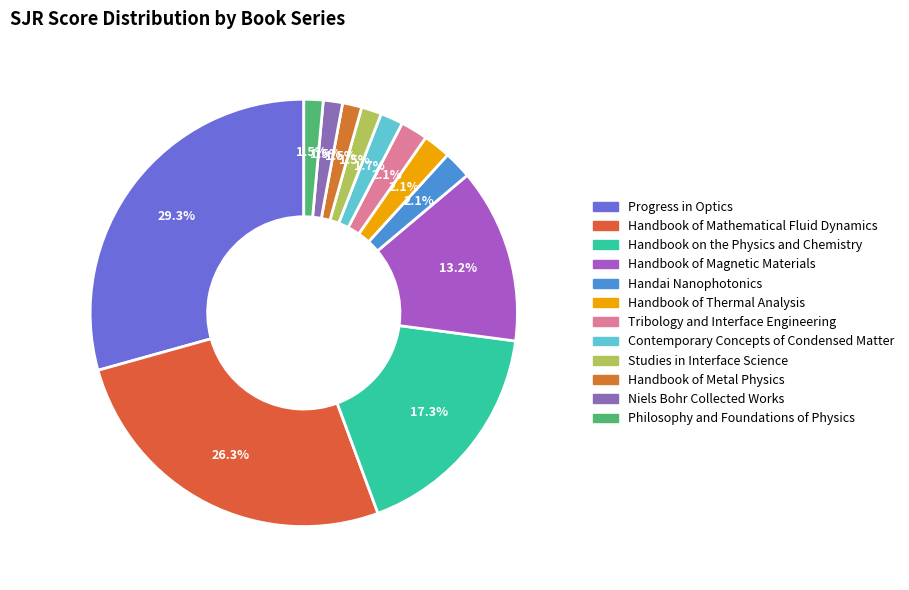

To the nearest percent, what is the combined percentage of Handai Nanophotonics and Handbook of Thermal Analysis?

4%